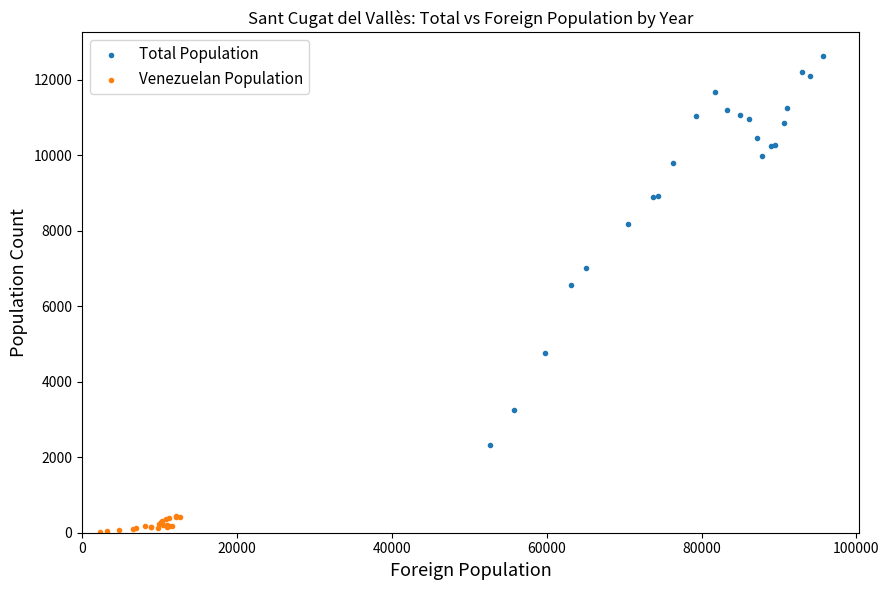

Which series reaches the maximum Y coordinate?

Total Population